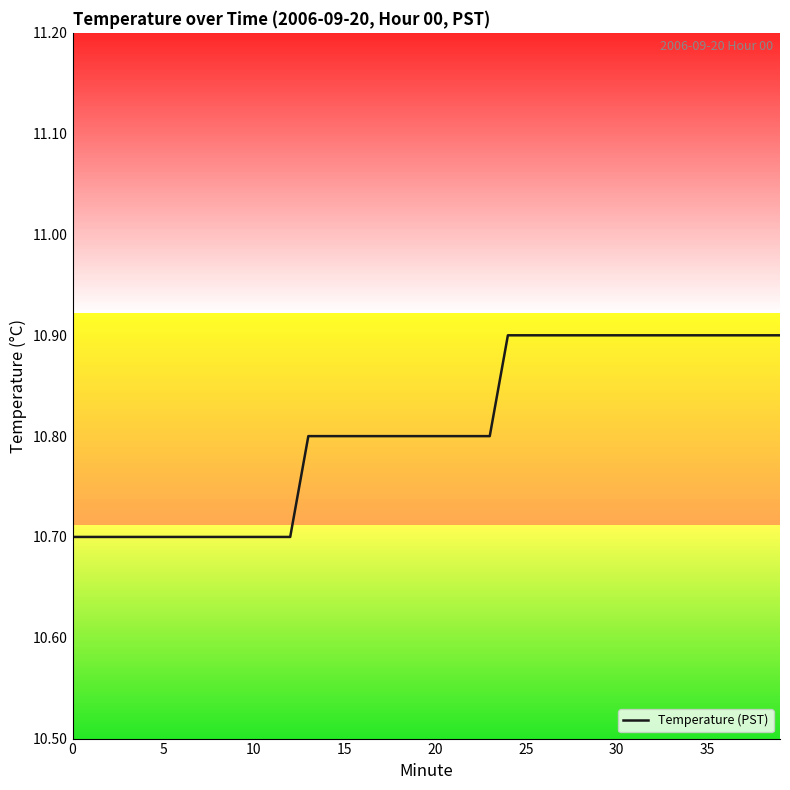

Does the chart display data point markers on the line(s)?

No